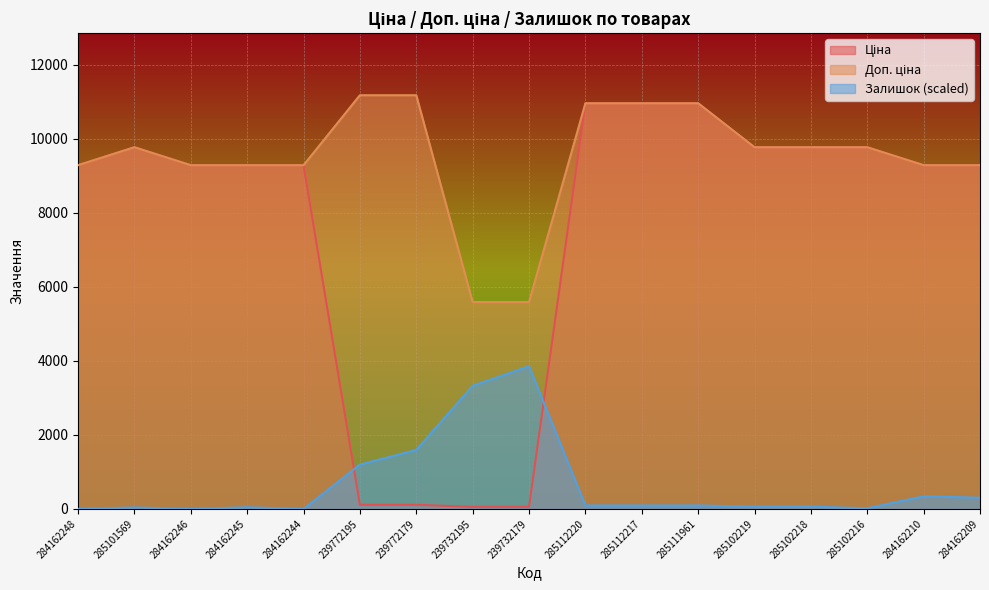

At which category does the chart reach its peak across all series?

239772195